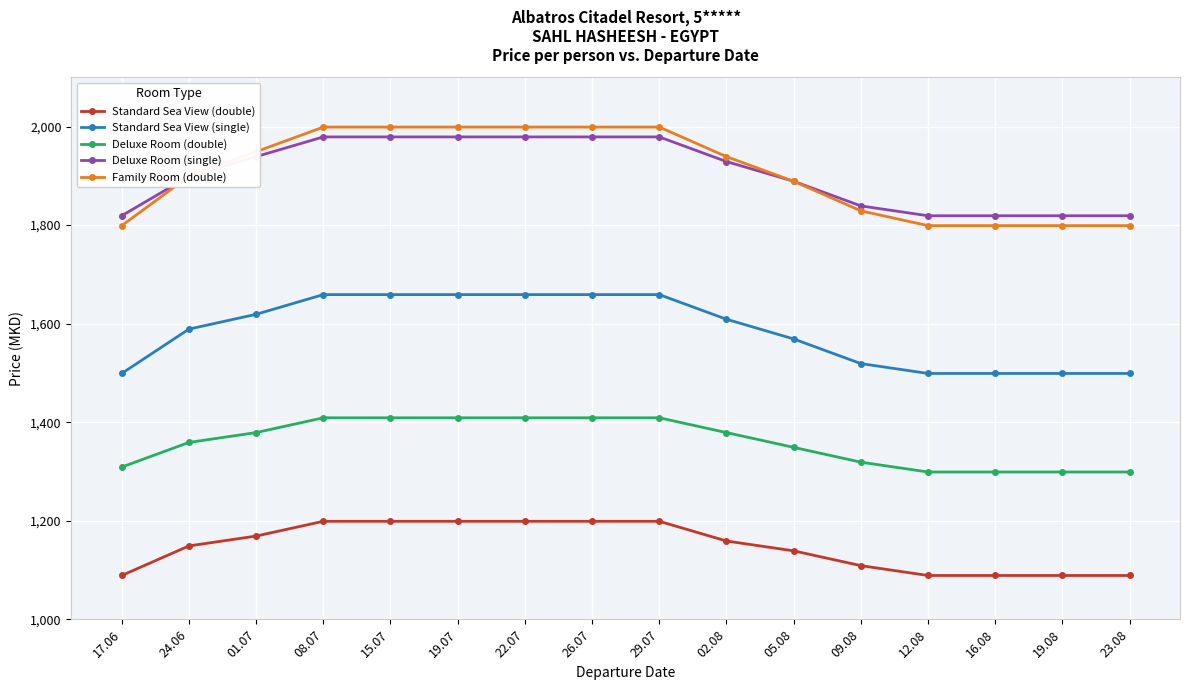

At which label does Standard Sea View (double) first exceed 1159?

01.07